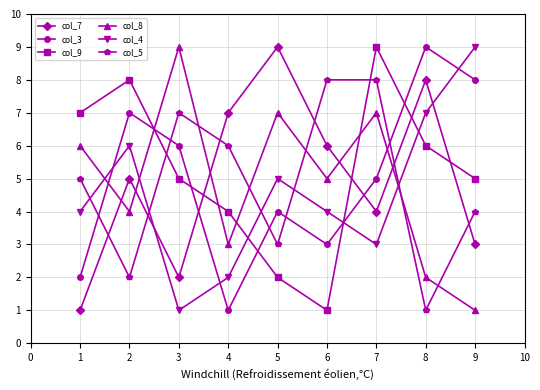

True or false: col_4 has more than 1 interior local peaks.

True